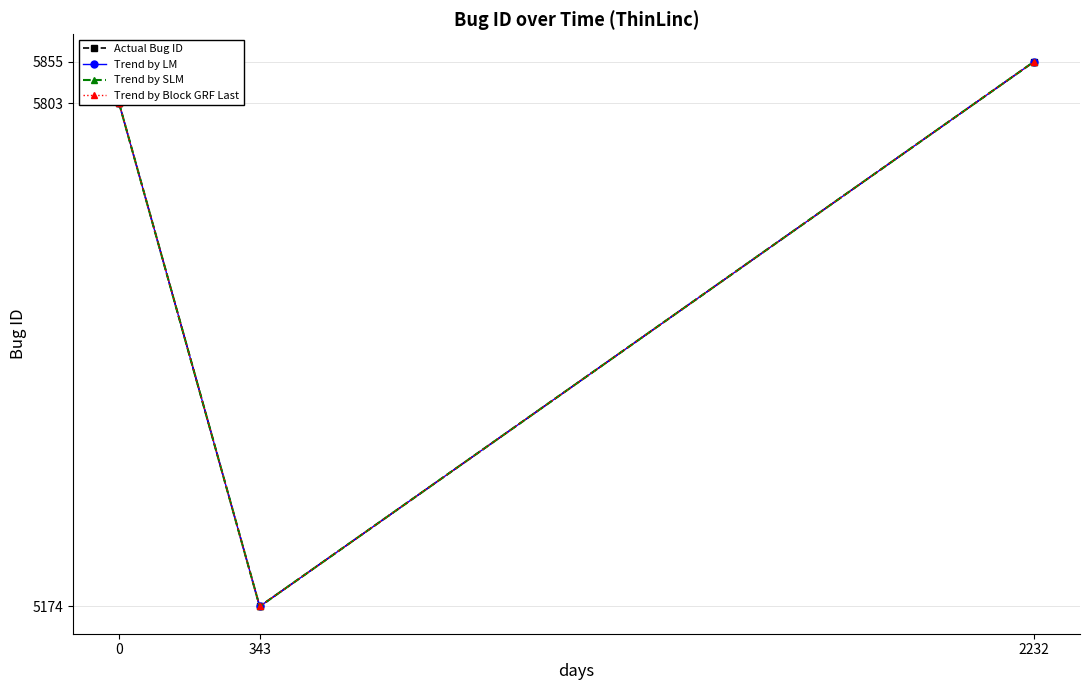

Which category has the highest value in the Trend by LM series?

2232